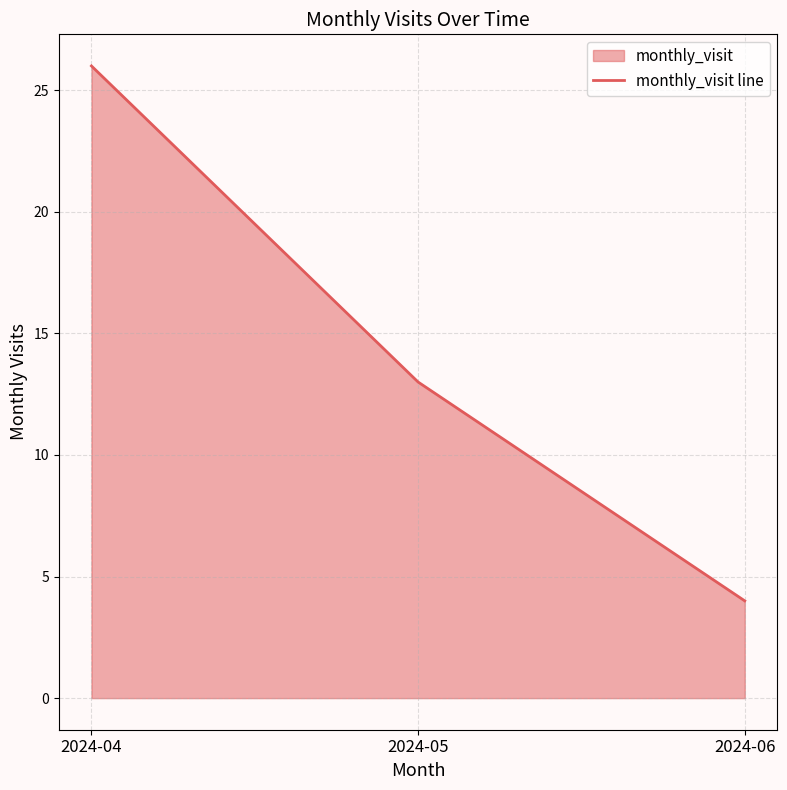

Count the number of data series in this chart.

1